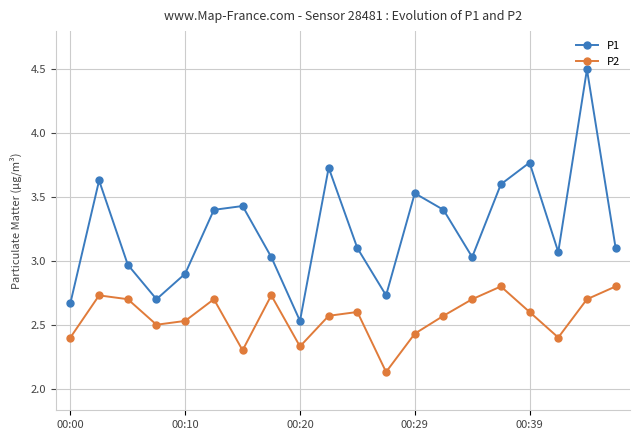

True or false: P1 and P2 cross at least once.

False